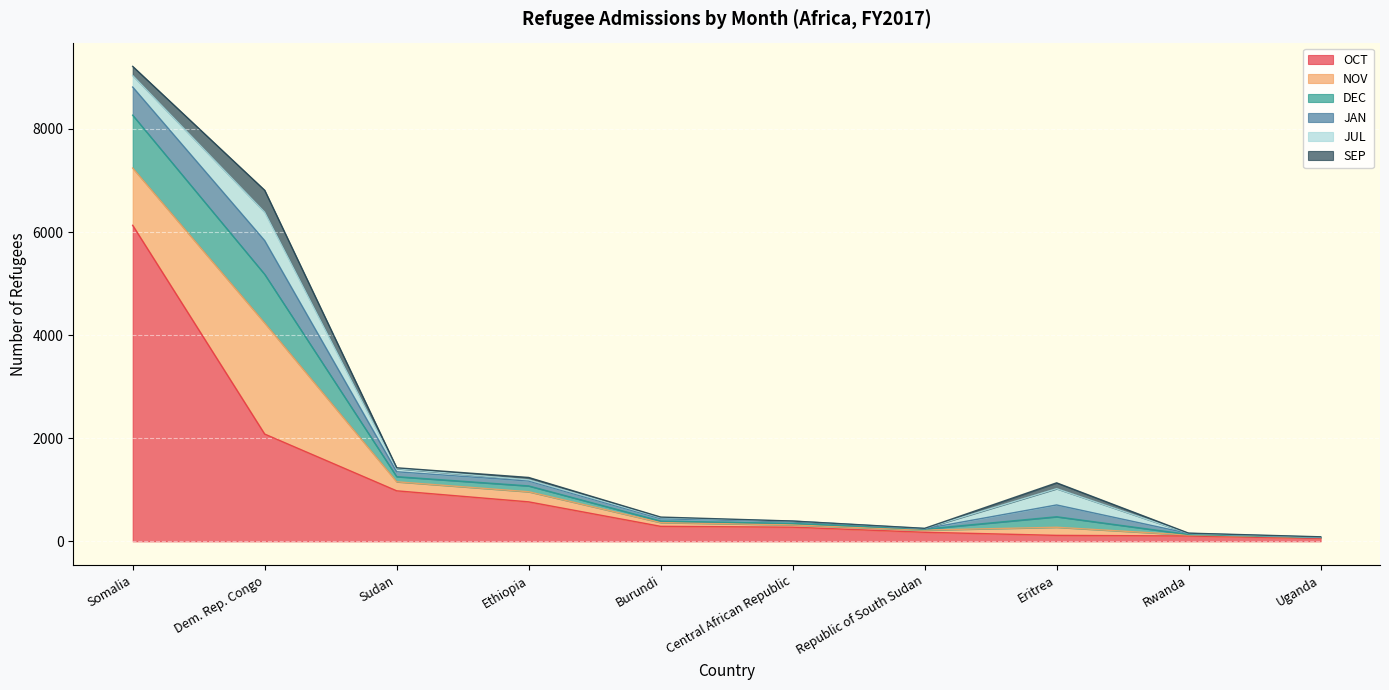

What is the total value across all series at Rwanda?

159